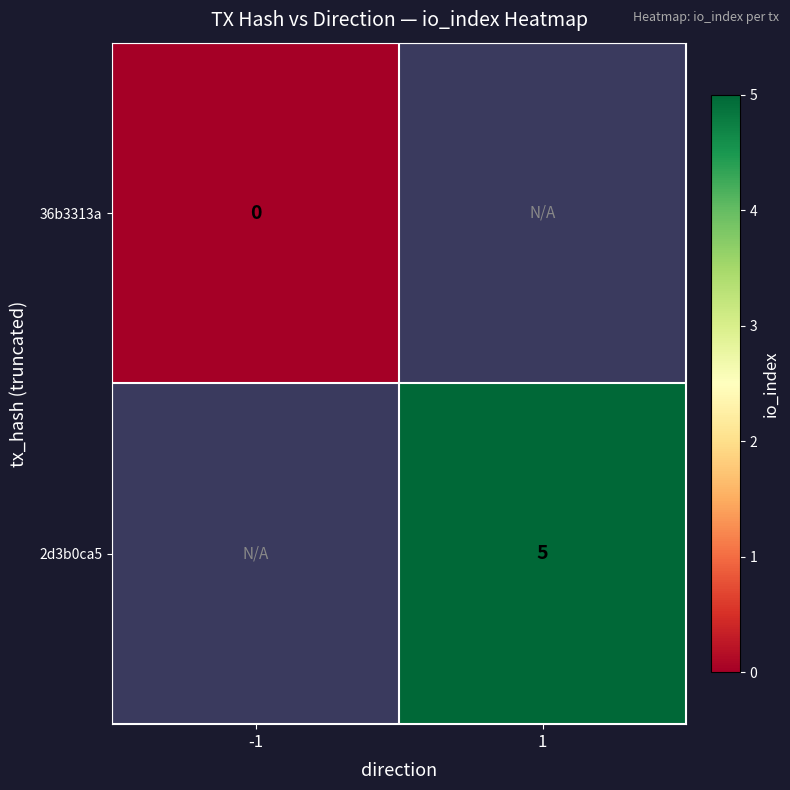

Is it true that 2d3b0ca5 equals 5 at 1?

True